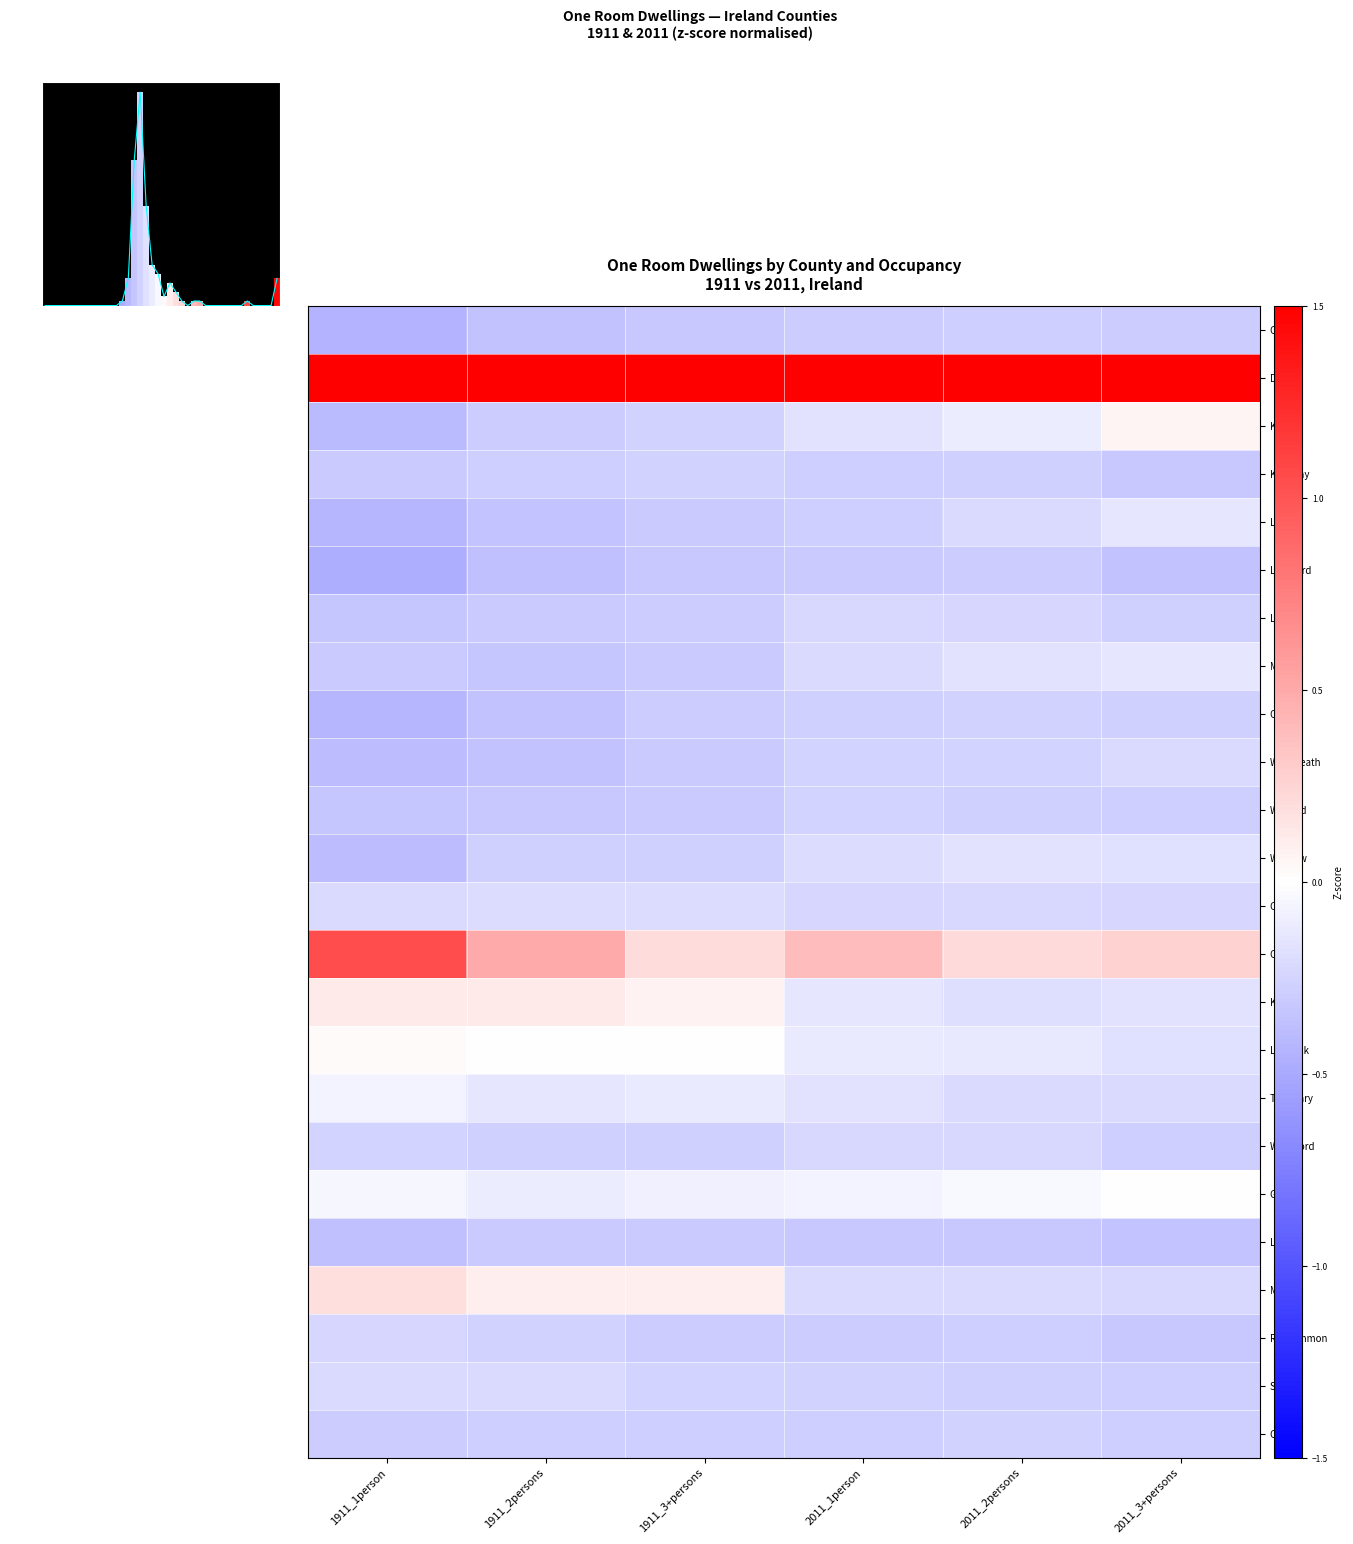

At which category is the sum across all series the highest?

1911_1person